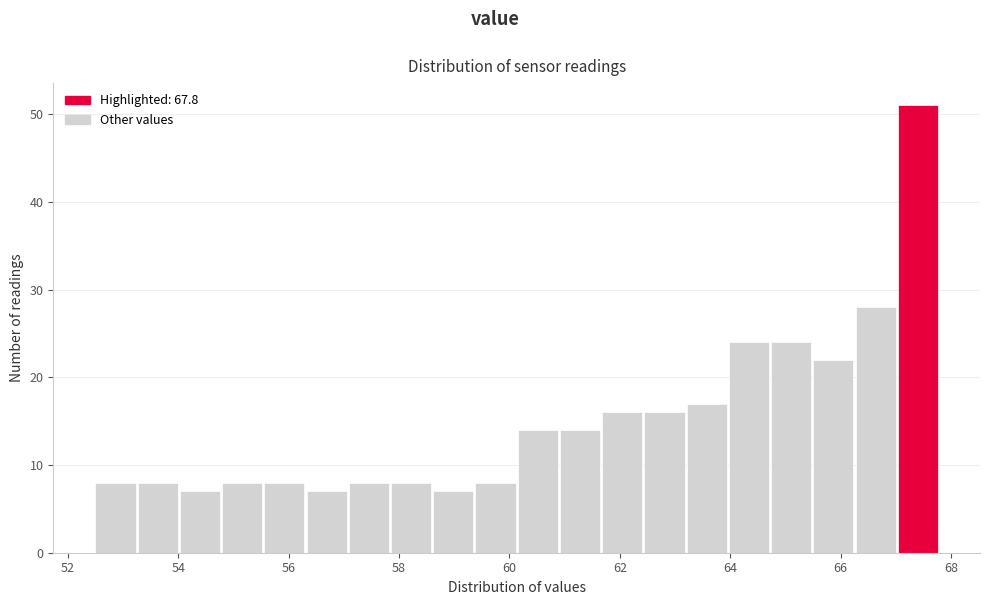

Read against the x-axis, roughly where is the centre of the tallest bar?

67.4